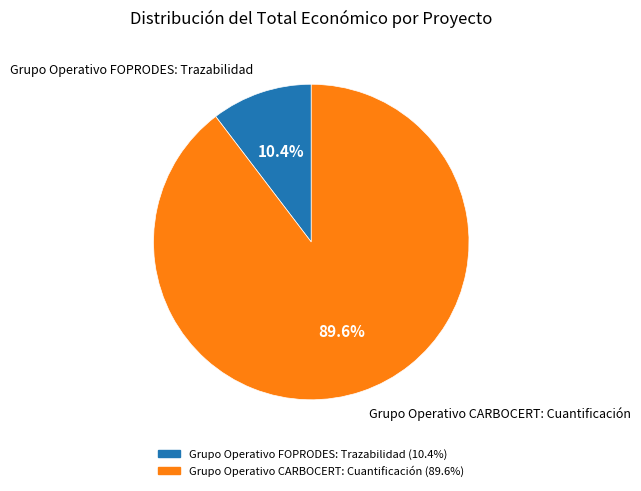

To the nearest percent, what is the combined percentage of Grupo Operativo CARBOCERT: Cuantificación and Grupo Operativo FOPRODES: Trazabilidad?

100%